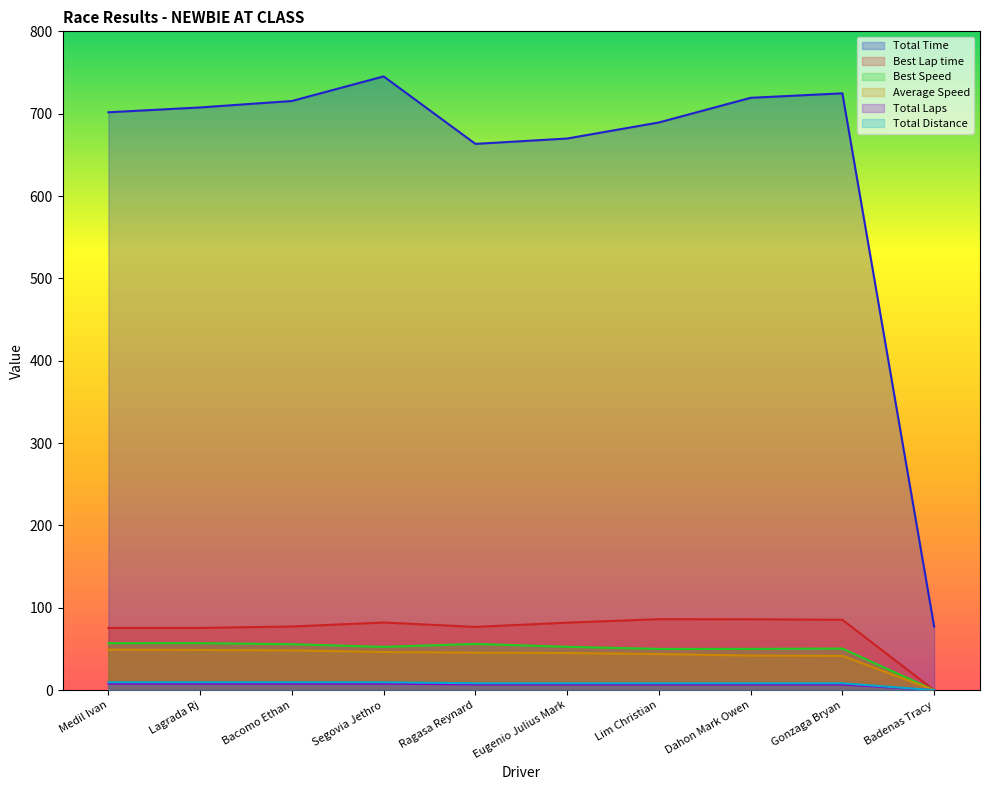

Is it true that Total Time equals 715.4 at Bacomo Ethan?

True